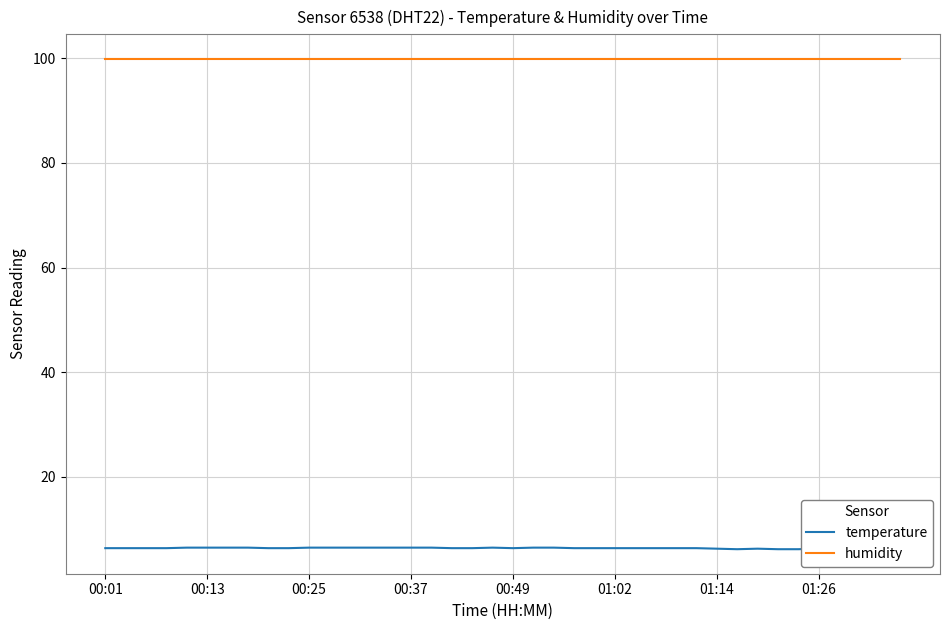

Which series has the largest total across all categories?

humidity